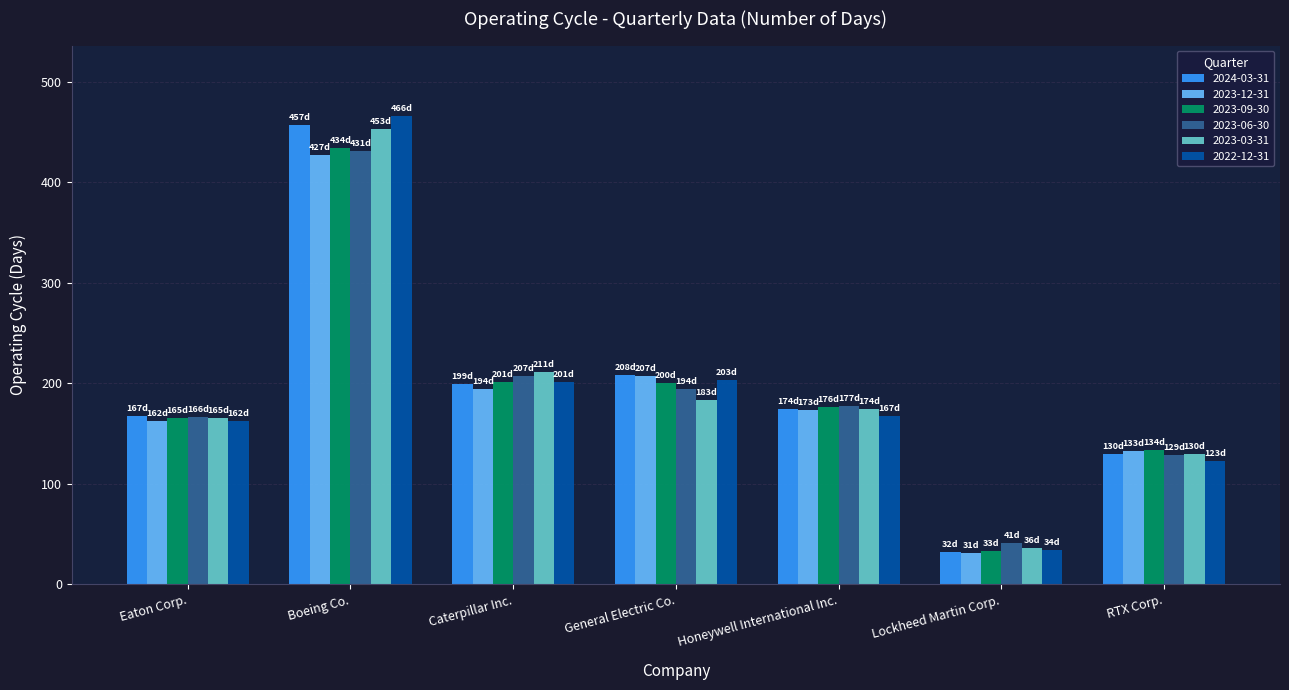

The value of 2023-03-31 at RTX Corp. is 226. True or false?

False